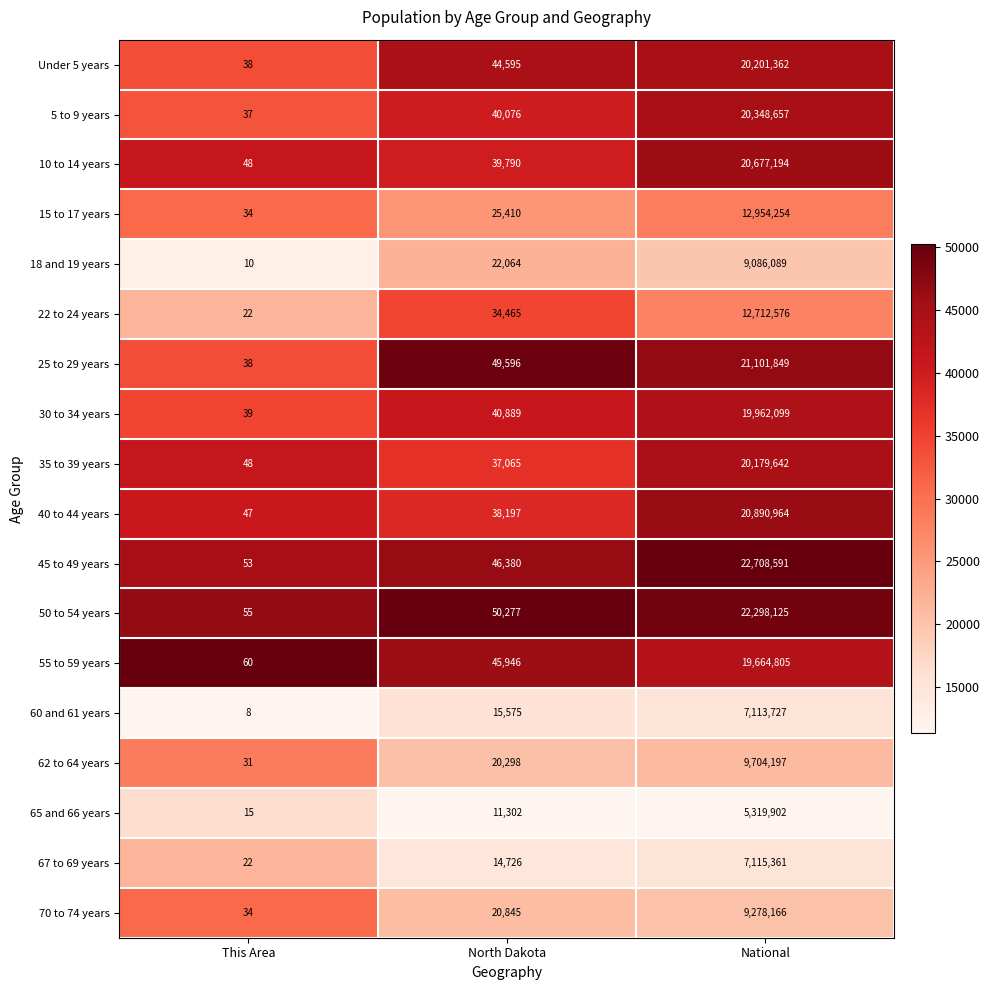

Which series has the largest total across all categories?

45 to 49 years